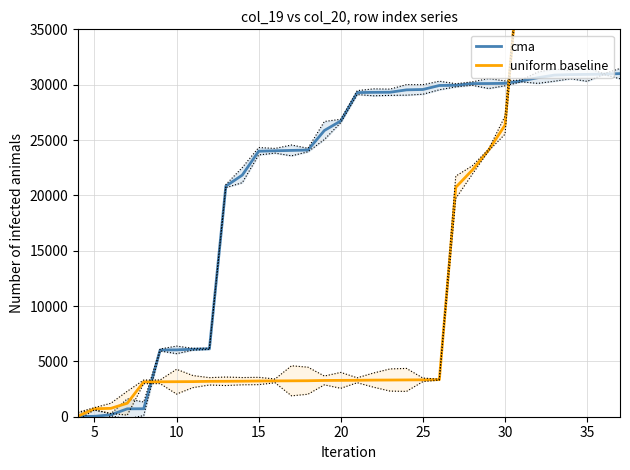

What is the maximum value for cma?

31000